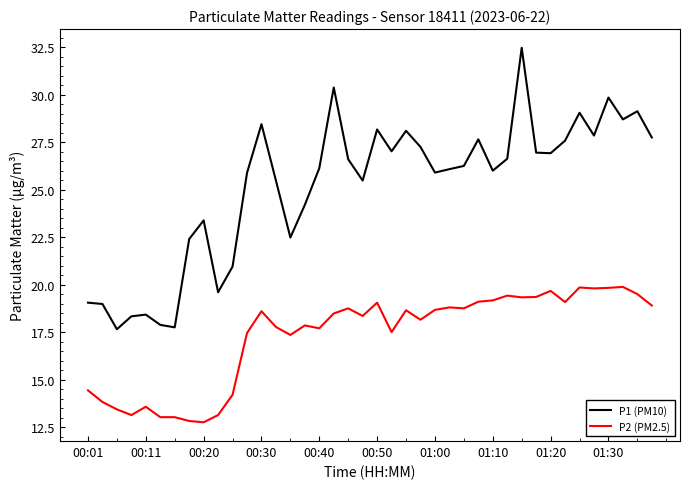

List the series in order of their peak value, lowest first.

P2 (PM2.5), P1 (PM10)